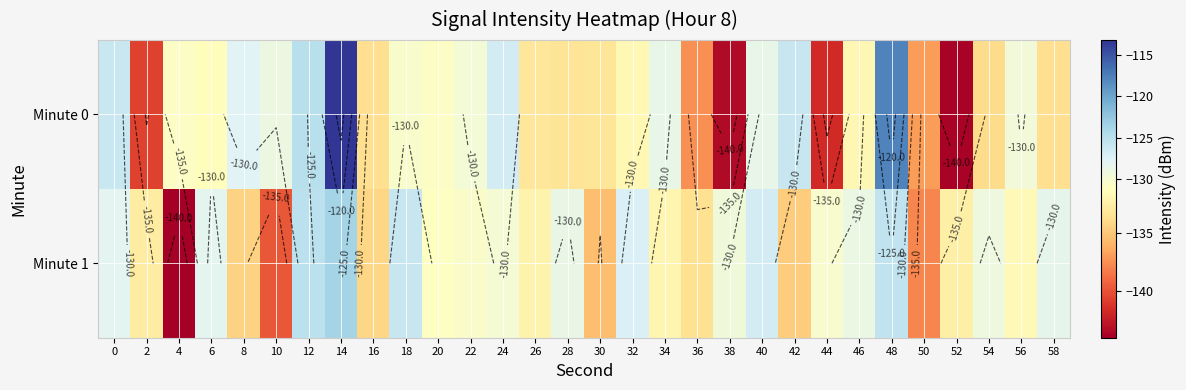

What is the sum of all Minute 0 values?

-3939.8